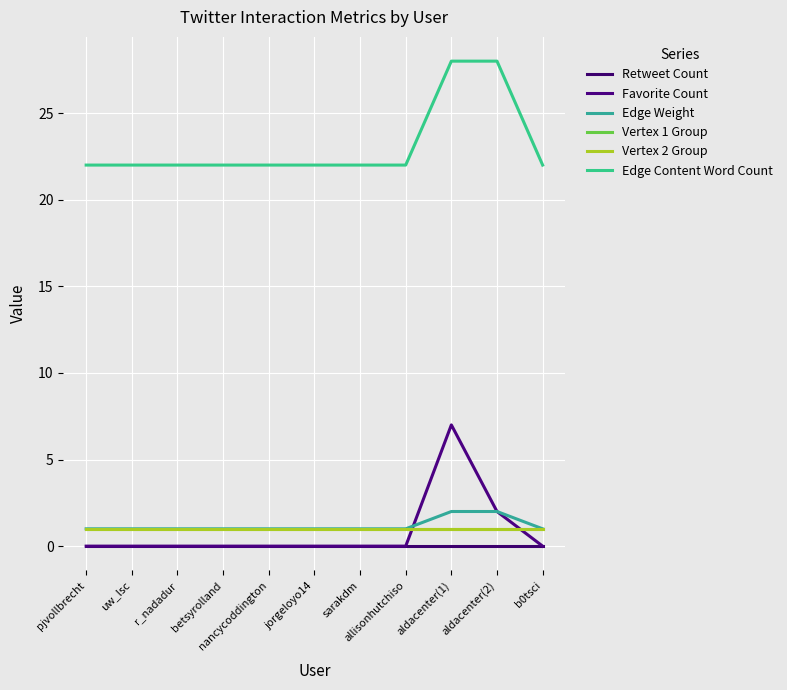

At which label does Vertex 1 Group reach its peak?

pjvollbrecht